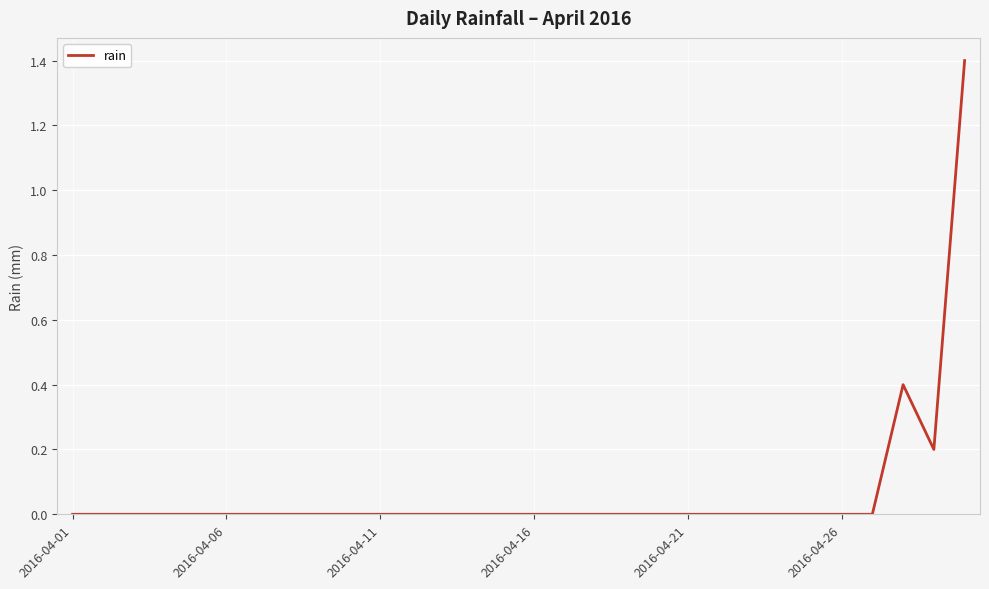

What is the greatest value displayed?

1.4